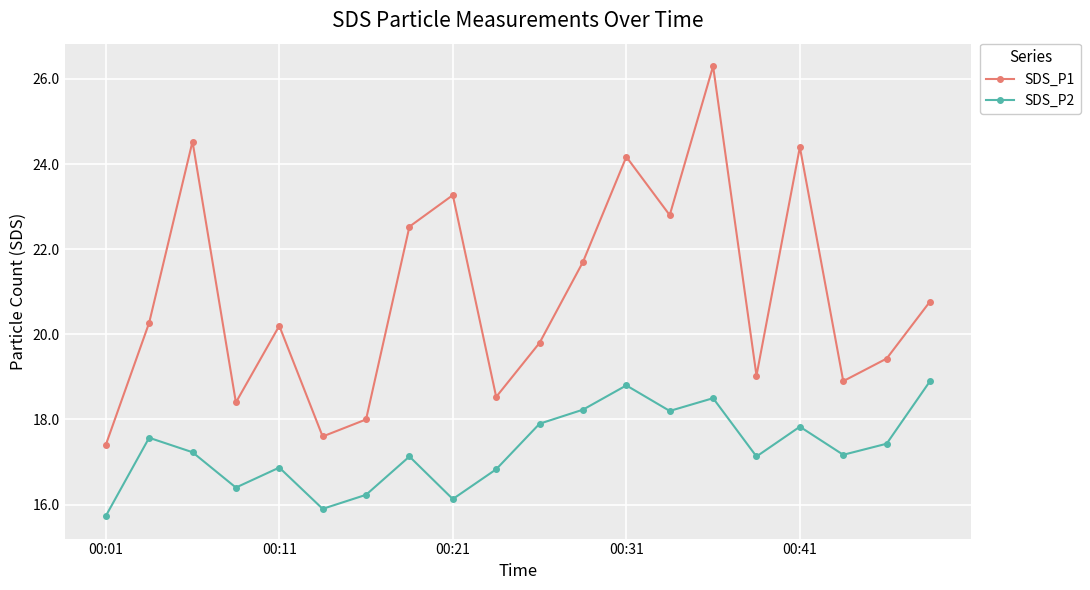

Which series has the largest total across all categories?

SDS_P1